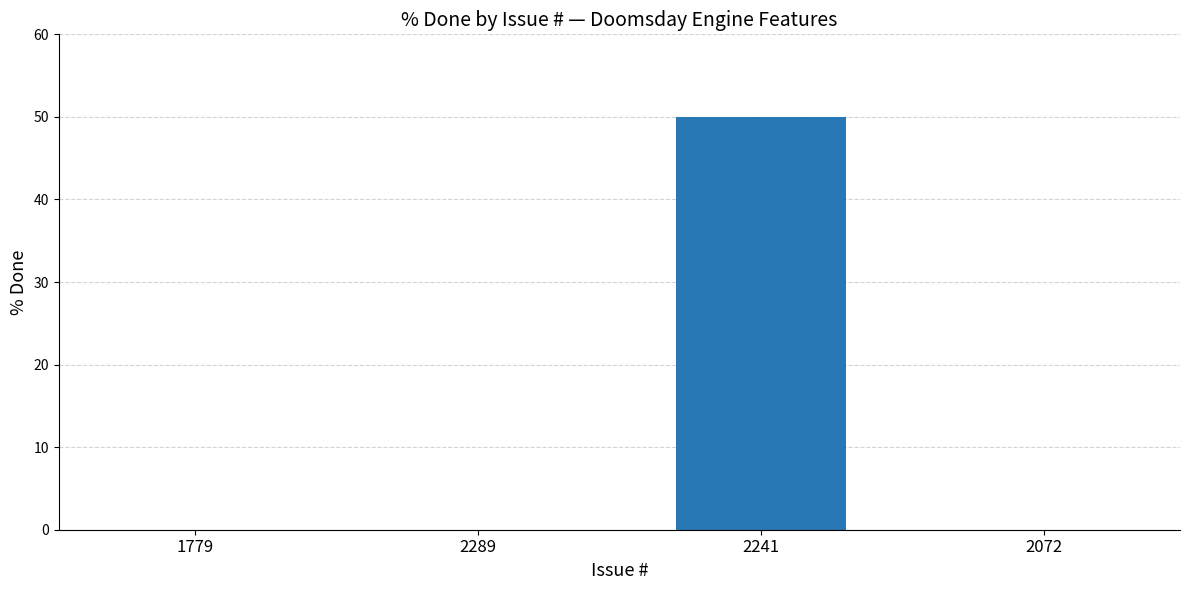

At which category does the chart reach its peak across all series?

2241